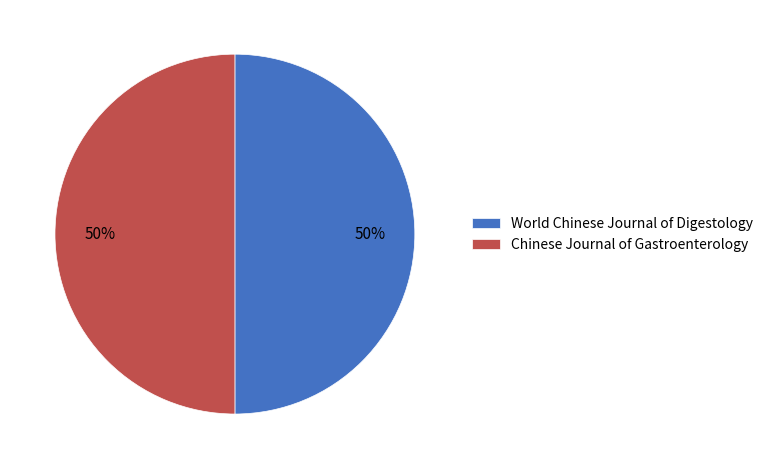

To the nearest percent, what percentage of the pie is World Chinese Journal of Digestology?

50%